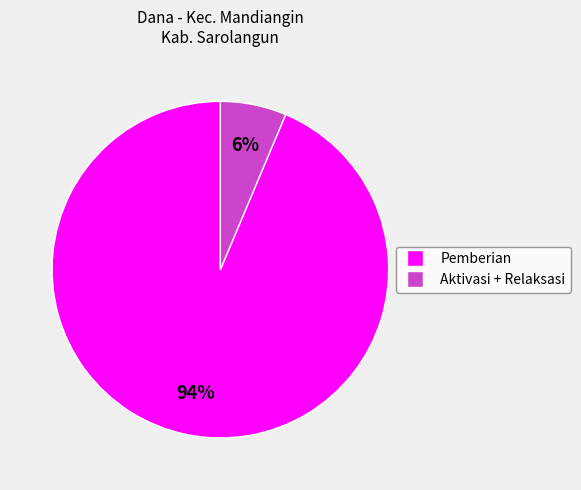

To the nearest percent, what is the average slice percentage?

50%